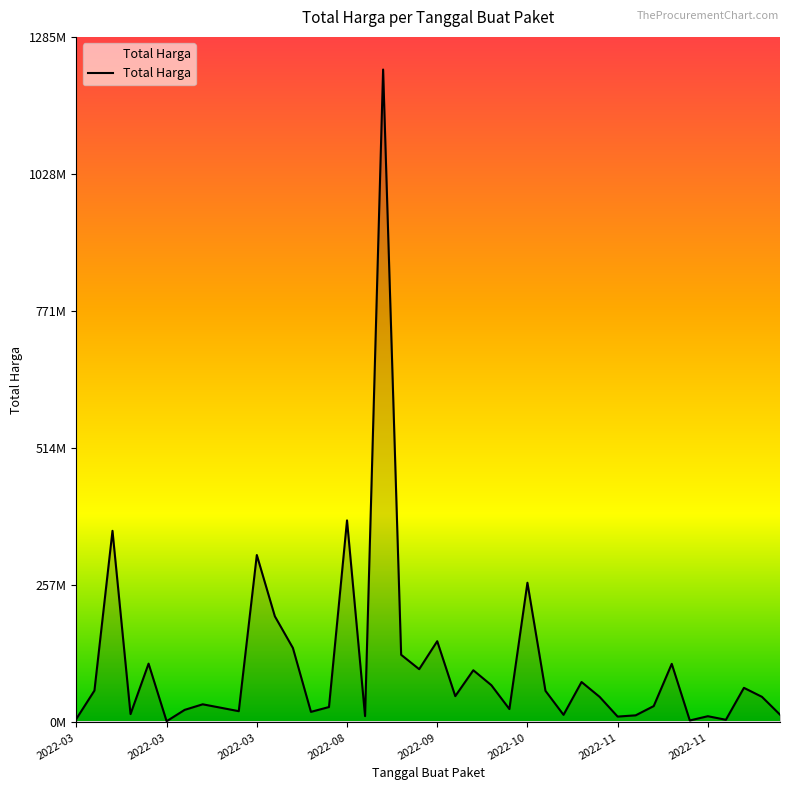

Does the chart display data point markers on the line(s)?

No